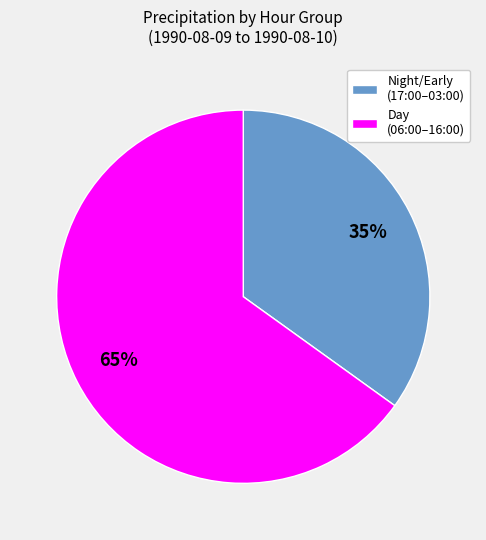

Is it true that Day (06:00–16:00) is 59% of the pie?

False